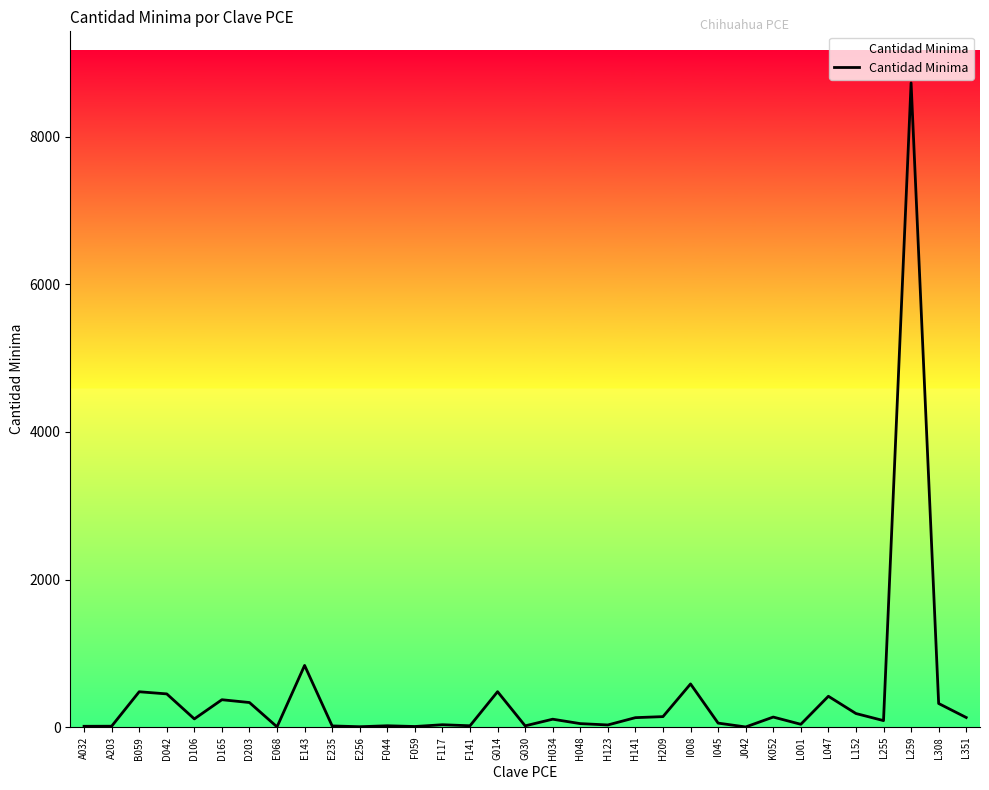

Does the chart have visible grid lines?

No